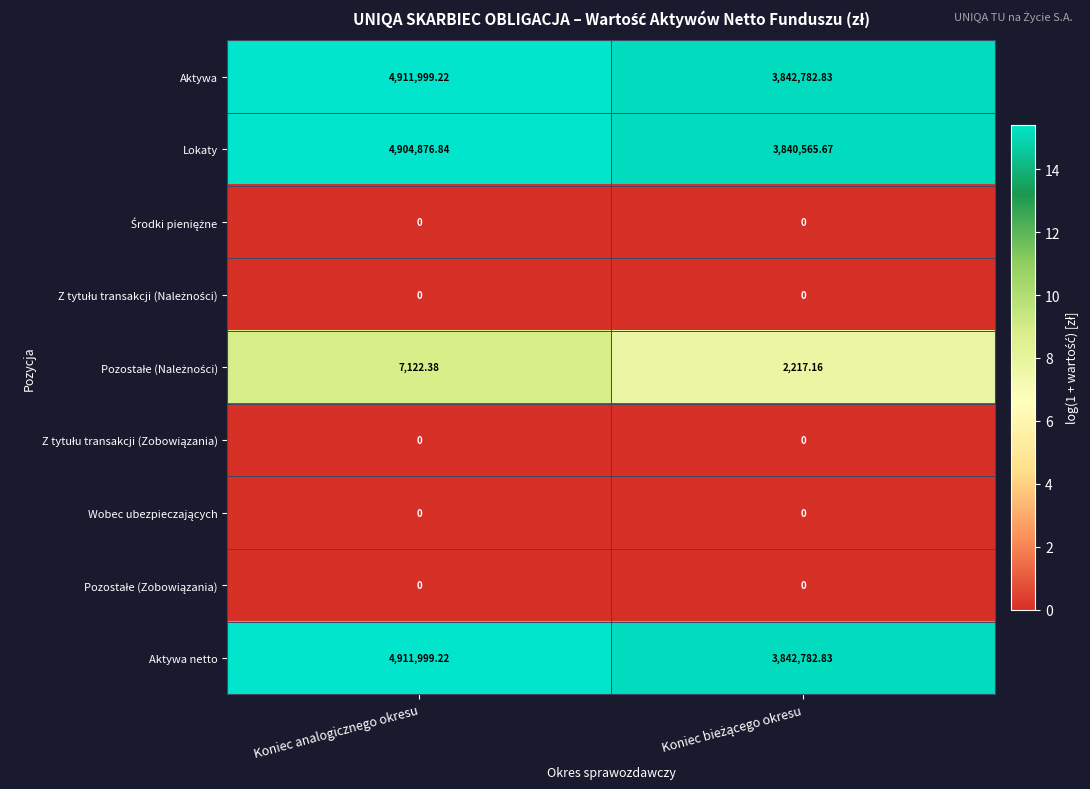

Where does the Aktywa netto series first go above 4911999?

Koniec analogicznego okresu